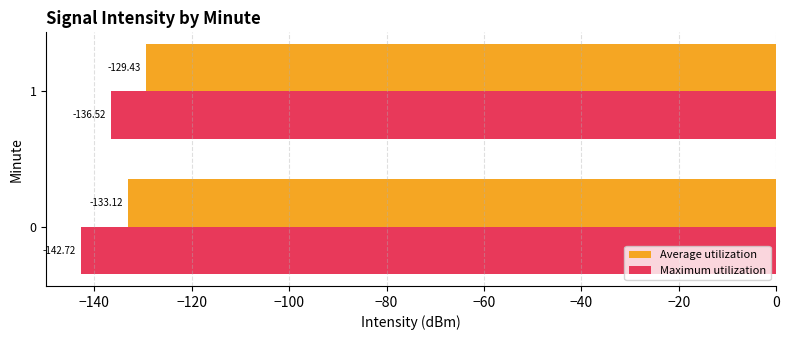

Which series changed the most between 0 and 1?

Maximum utilization